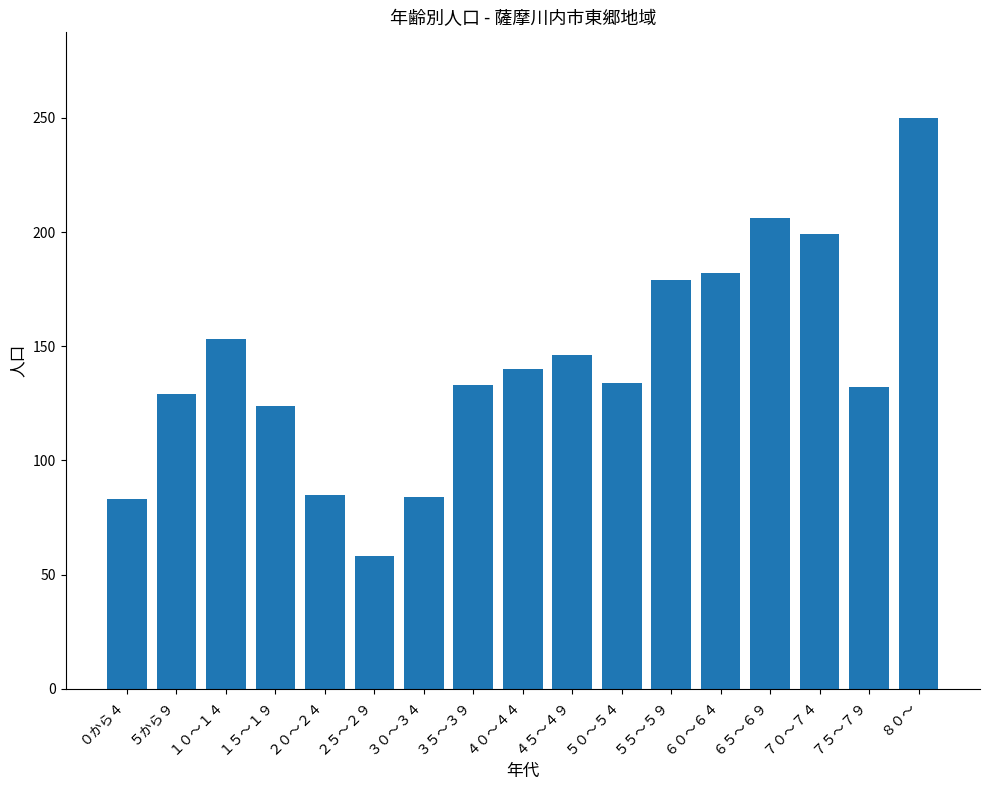

What is the difference between the second highest and second lowest values?

123